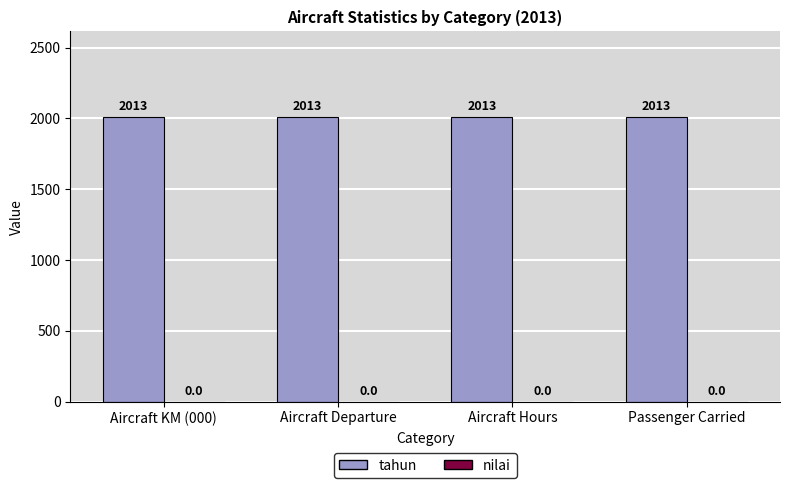

Reading left to right, extract all data points from this chart.

tahun: 2013	2013	2013	2013
nilai: 0	0	0	0